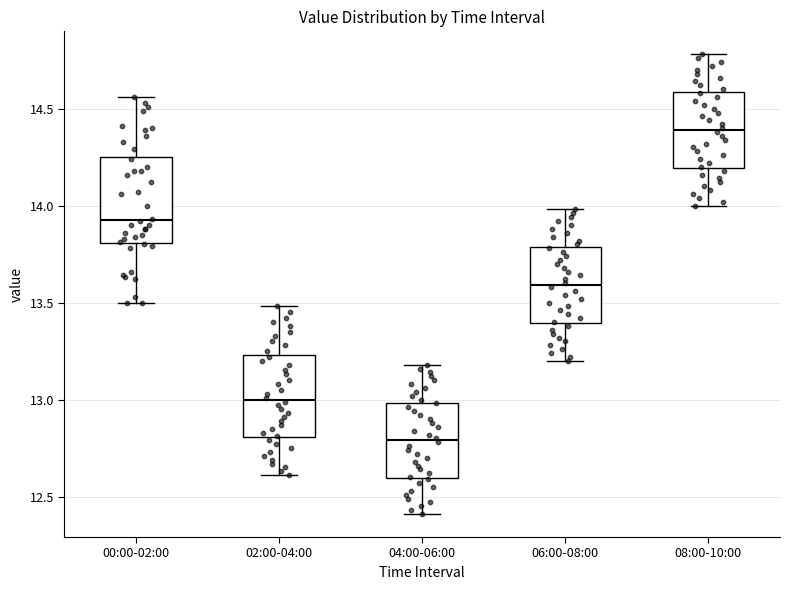

Which box has the highest median line?

08:00-10:00